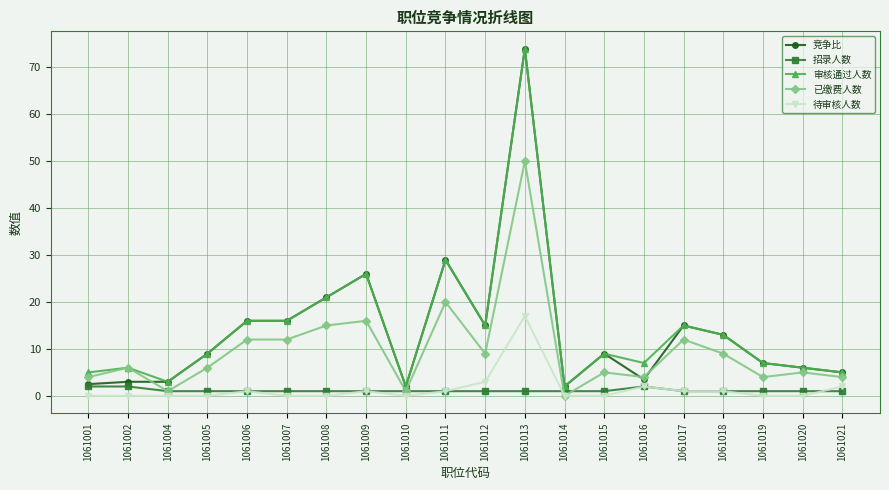

Reading left to right, extract all data points from this chart.

竞争比: 2.5	3.0	3.0	9.0	16.0	16.0	21.0	26.0	2.0	29.0	15.0	74.0	2.0	9.0	3.5	15.0	13.0	7.0	6.0	5.0
招录人数: 2.0	2.0	1.0	1.0	1.0	1.0	1.0	1.0	1.0	1.0	1.0	1.0	1.0	1.0	2.0	1.0	1.0	1.0	1.0	1.0
审核通过人数: 5.0	6.0	3.0	9.0	16.0	16.0	21.0	26.0	2.0	29.0	15.0	74.0	2.0	9.0	7.0	15.0	13.0	7.0	6.0	5.0
已缴费人数: 4.0	6.0	1.0	6.0	12.0	12.0	15.0	16.0	1.0	20.0	9.0	50.0	0.0	5.0	4.0	12.0	9.0	4.0	5.0	4.0
待审核人数: 0.0	0.0	0.0	0.0	1.0	0.0	0.0	1.0	0.0	1.0	3.0	17.0	0.0	0.0	2.0	1.0	1.0	0.0	0.0	2.0